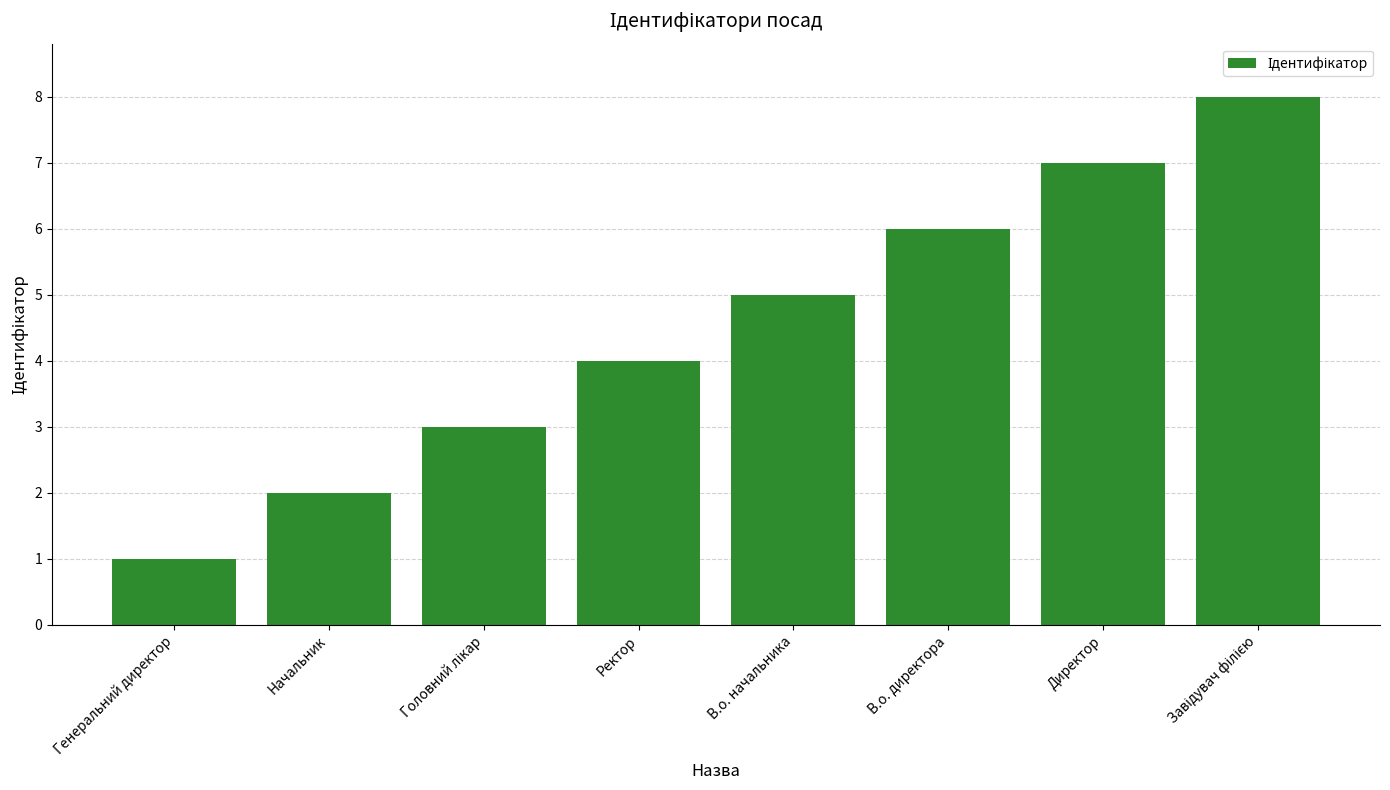

What is the change in value from В.о. директора to Директор?

+1